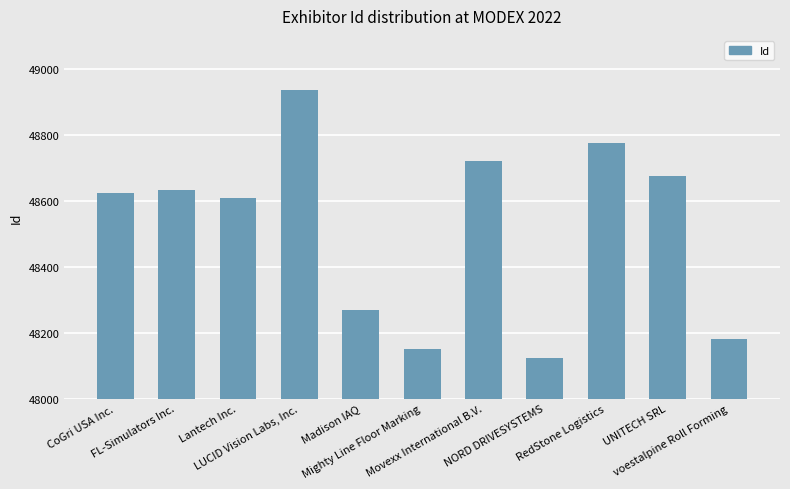

How many bars are there in total?

11